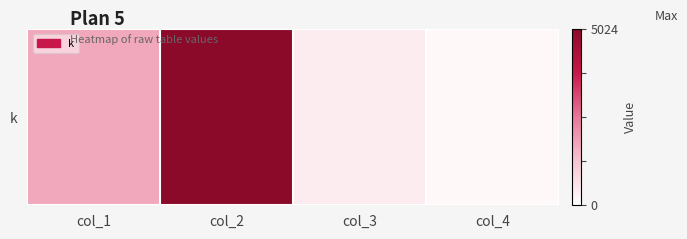

Approximately how many times larger is the value at col_2 compared to col_3?

12.1